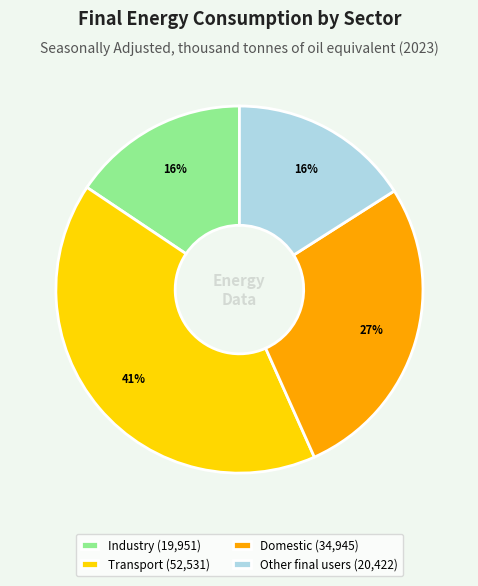

To the nearest percent, what is the combined percentage of Transport and Other final users?

57%